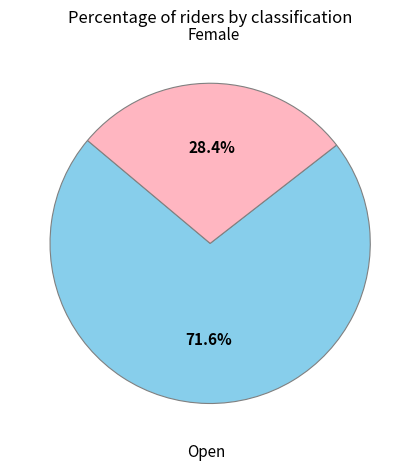

Is the sum of Female and Open greater than half?

Yes